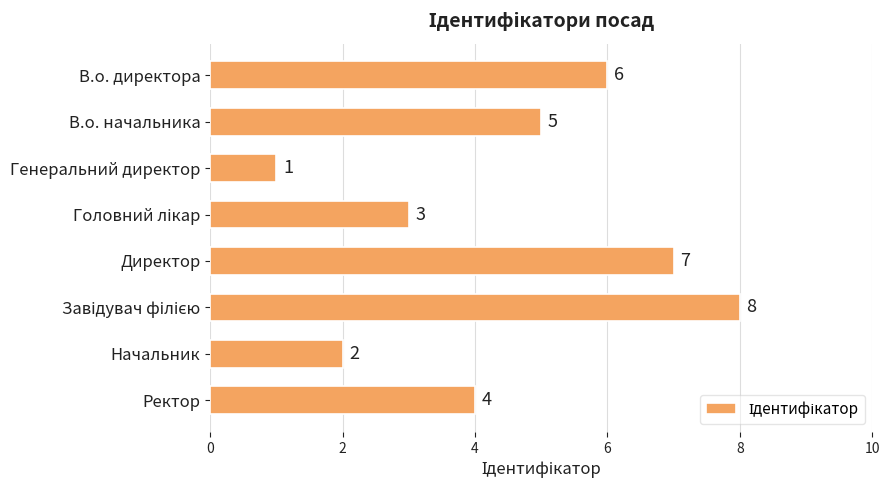

What is the greatest value displayed?

8